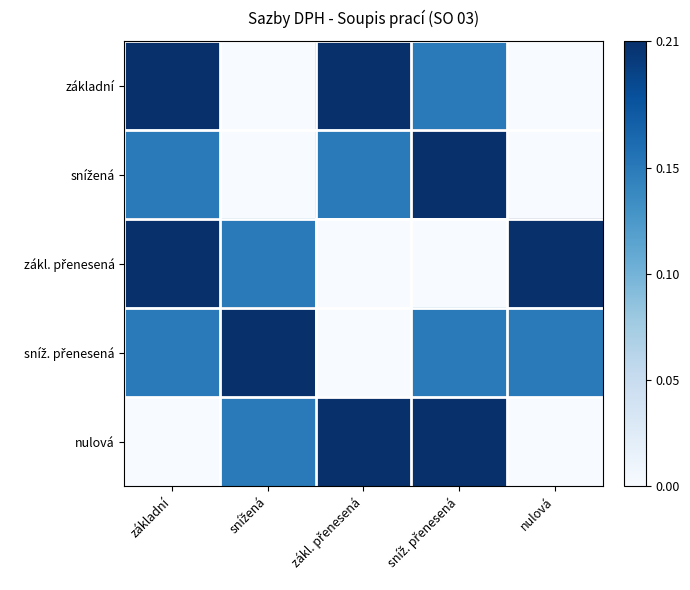

Which series changed the most between základní and nulová?

základní